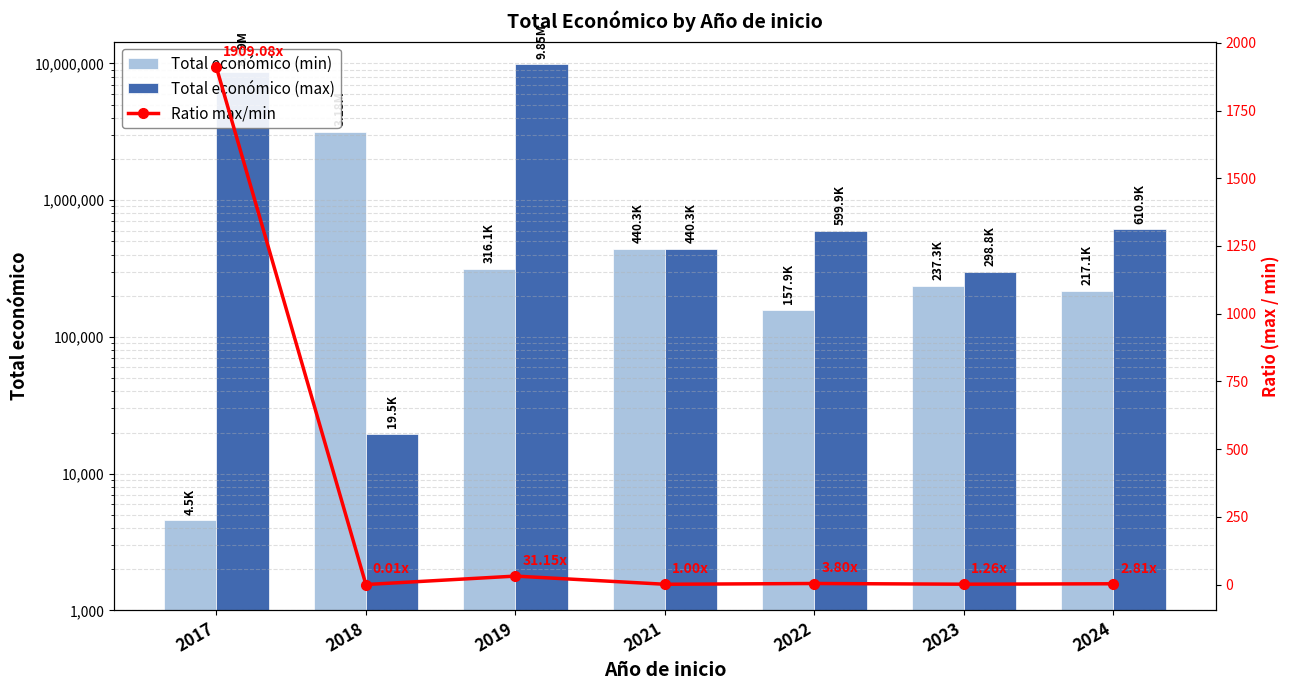

Between 2018 and 2021, which is larger?

2018